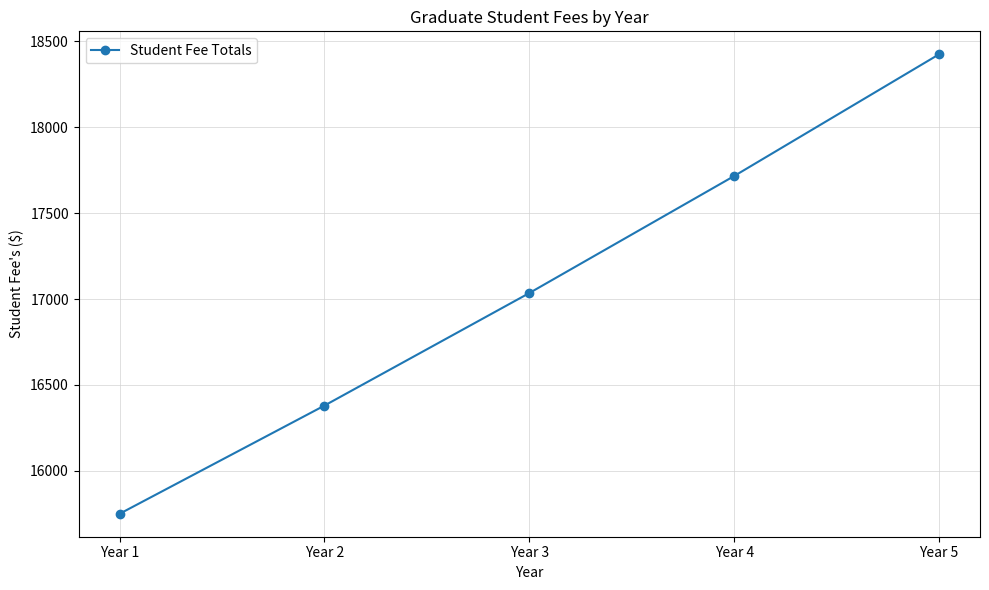

Rank the categories by value from lowest to highest.

Year 1, Year 2, Year 3, Year 4, Year 5